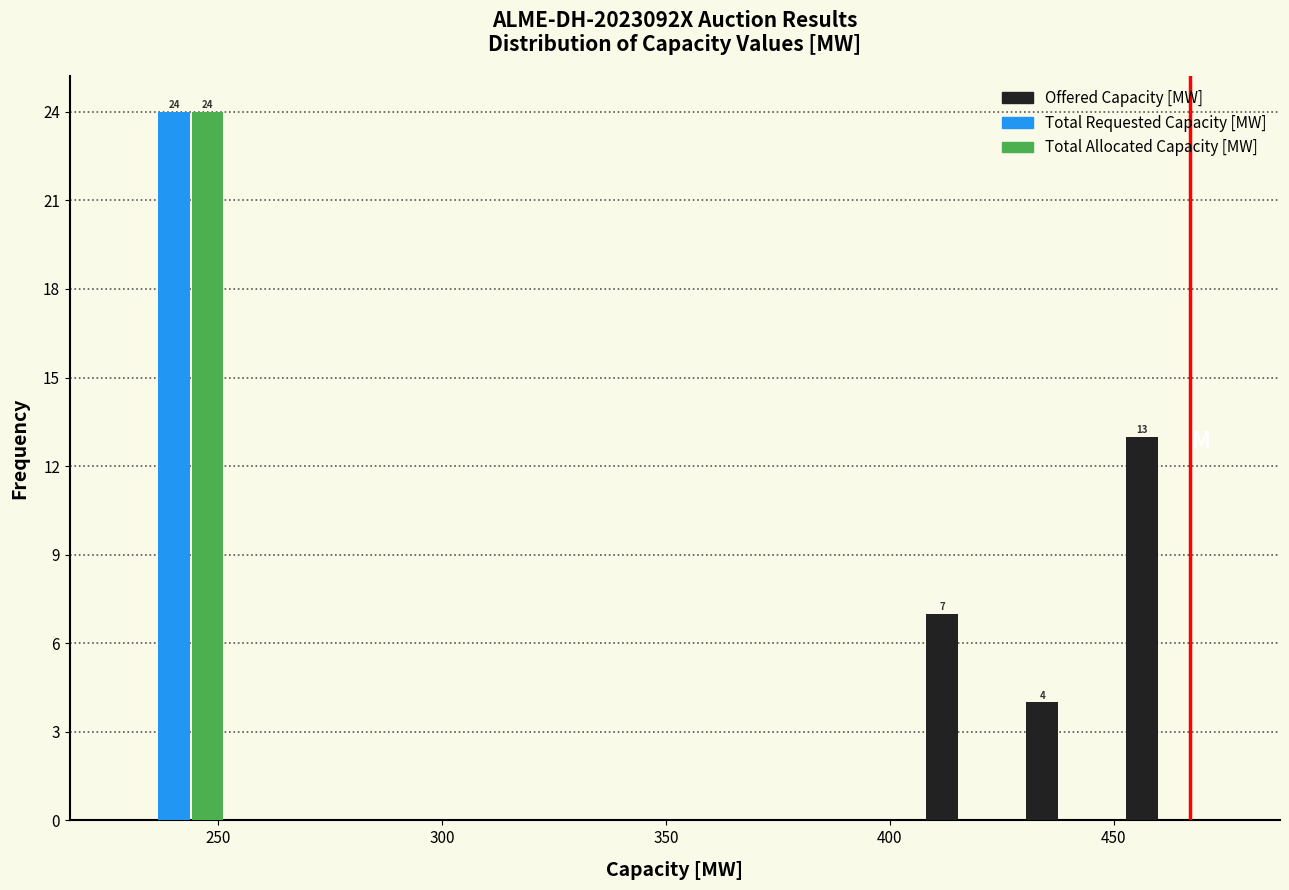

In the Total Requested Capacity [MW] series, which range on the x-axis has the tallest bar?

230 to 250